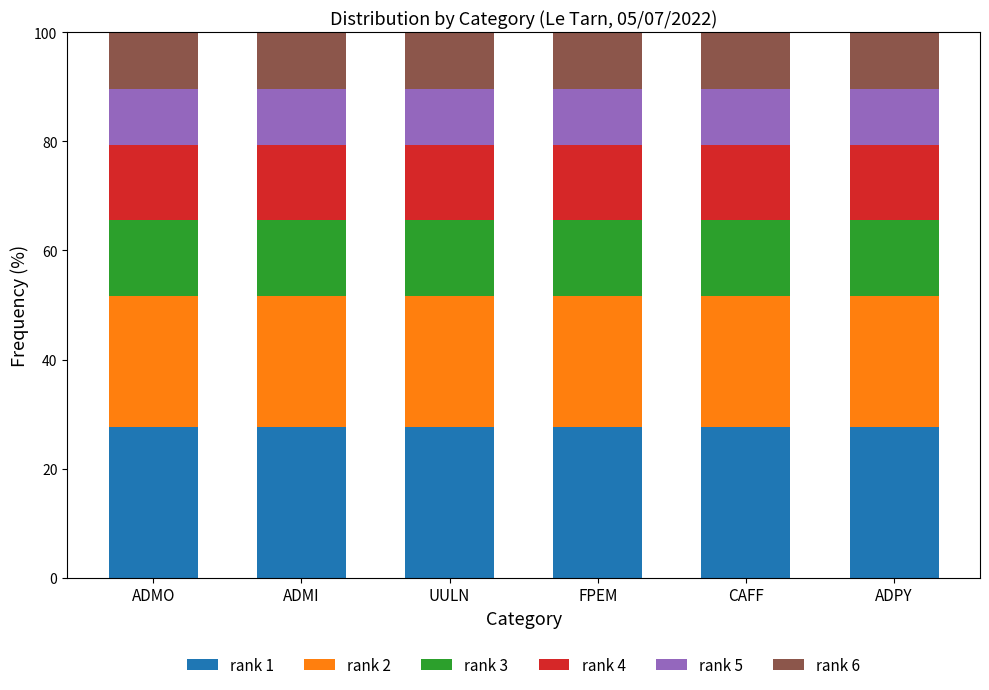

The rank 1 series shows 45.5 at ADPY. True or false?

False